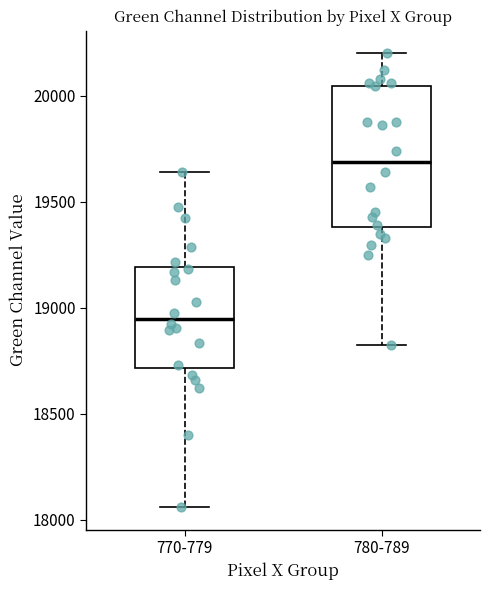

Where is the upper edge of the box for 780-789 on the y-axis? The values are not printed on the chart, so give them approximately, as read against the axis.

20050